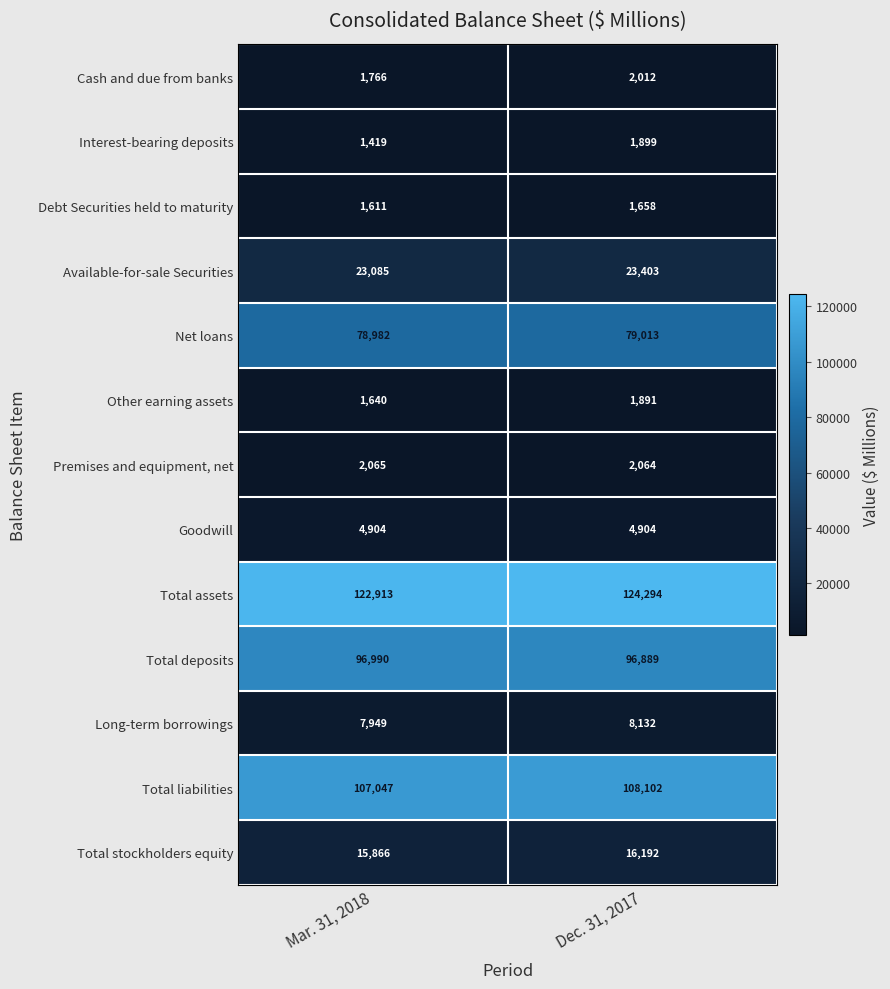

Reading left to right, extract all data points from this chart.

Cash and due from banks: 1766	2012
Interest-bearing deposits: 1419	1899
Debt Securities held to maturity: 1611	1658
Available-for-sale Securities: 23085	23403
Net loans: 78982	79013
Other earning assets: 1640	1891
Premises and equipment, net: 2065	2064
Goodwill: 4904	4904
Total assets: 122913	124294
Total deposits: 96990	96889
Long-term borrowings: 7949	8132
Total liabilities: 107047	108102
Total stockholders equity: 15866	16192